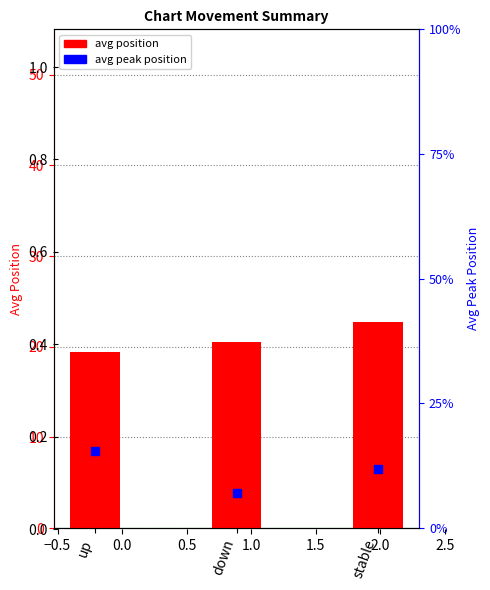

What are all the series names shown in the legend?

avg position, avg peak position